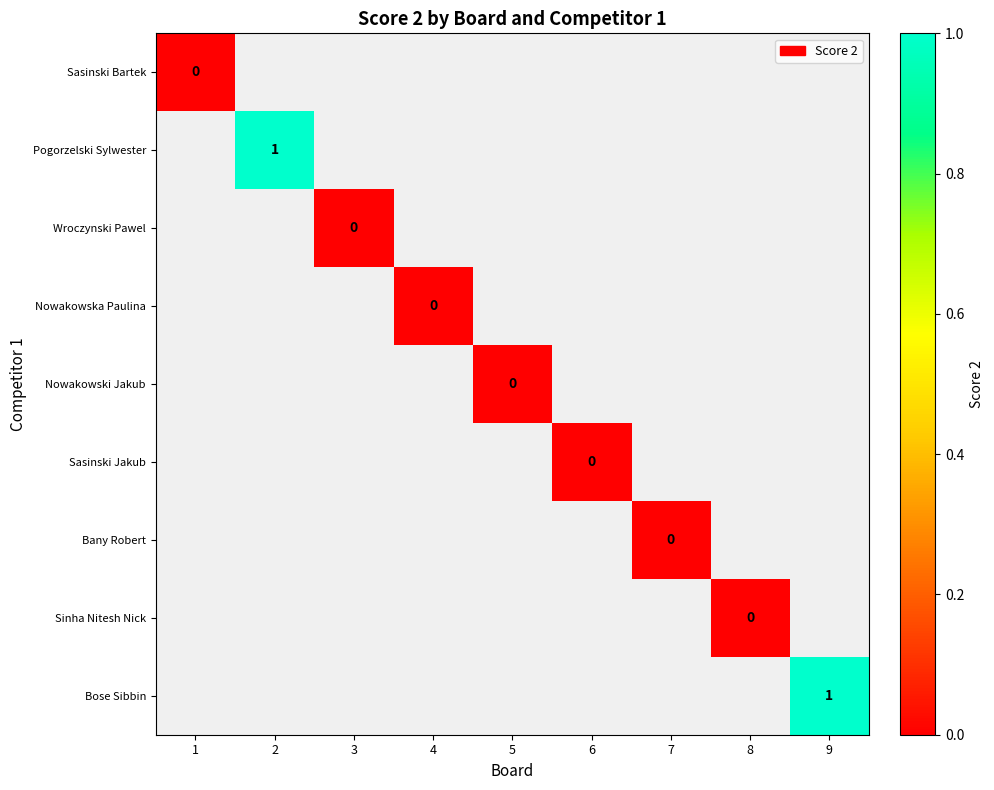

At how many categories does at least one series exceed 0?

2